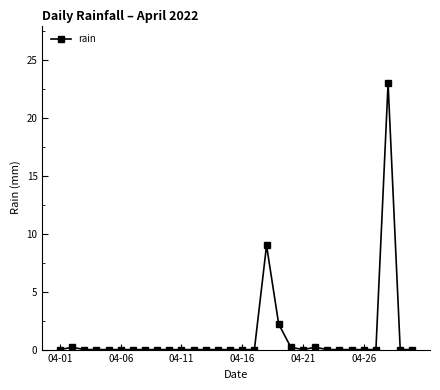

Is this an area chart (filled region under the line)?

No